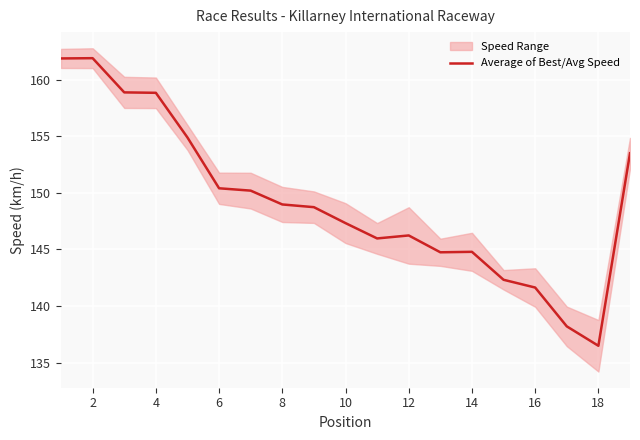

The value of Average of Best/Avg Speed at 16 is 141.6. True or false?

True